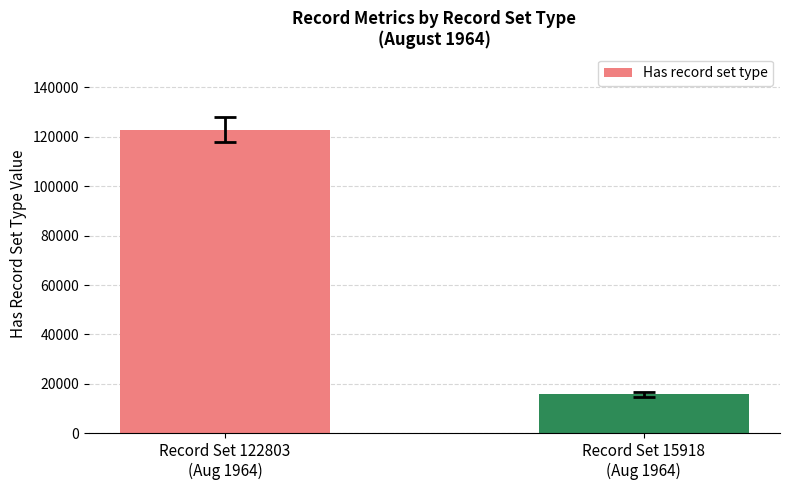

How many bars are there in total?

2